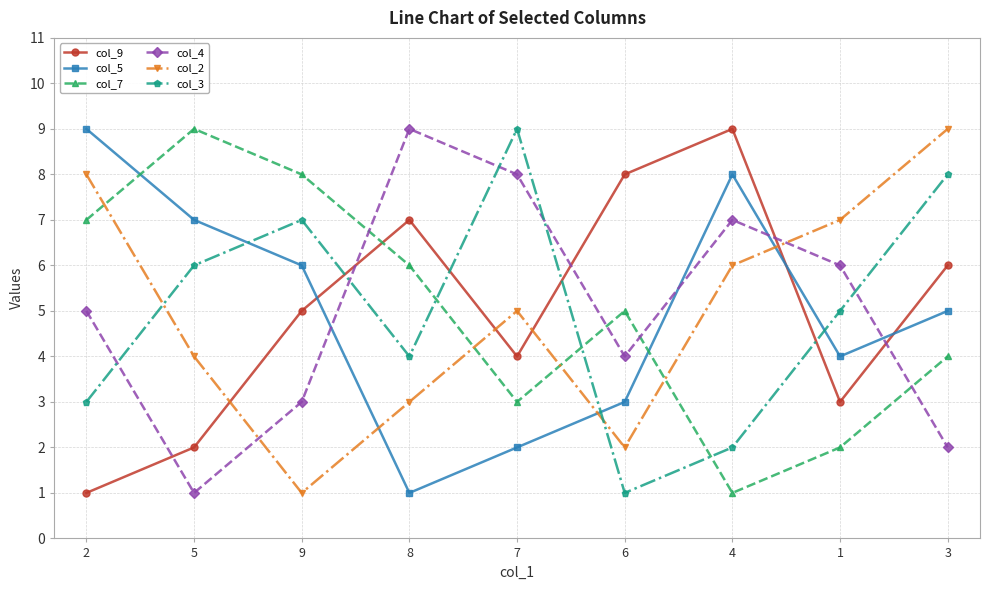

What is the maximum value shown in the chart?

9